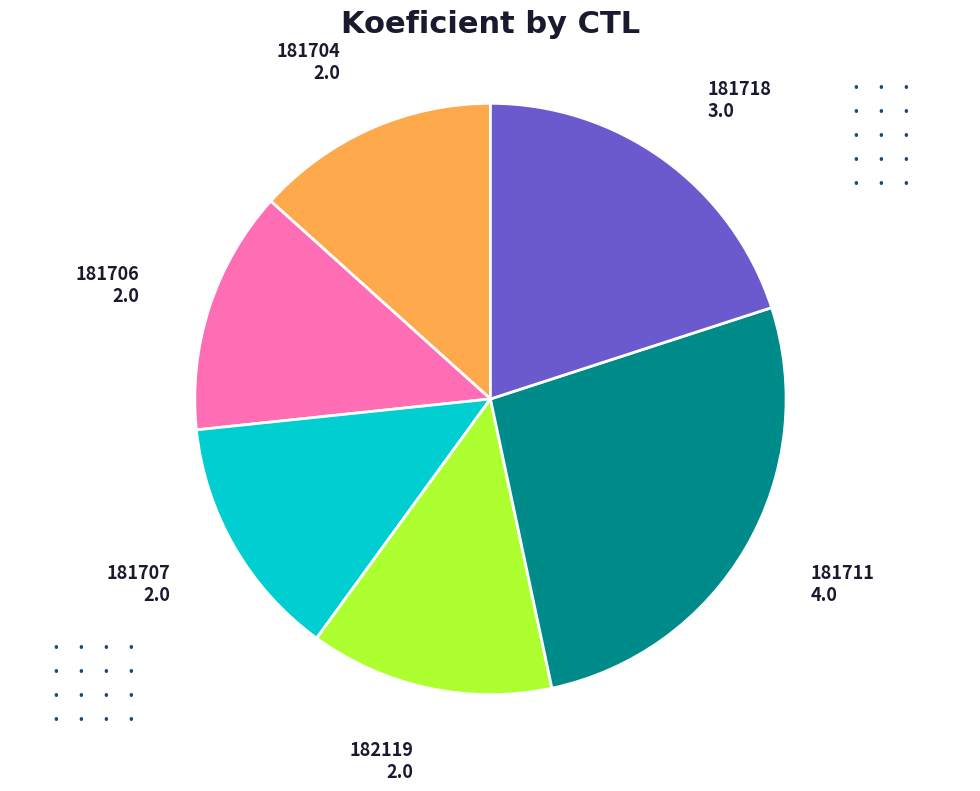

Is there any slice that represents more than half of the pie?

No